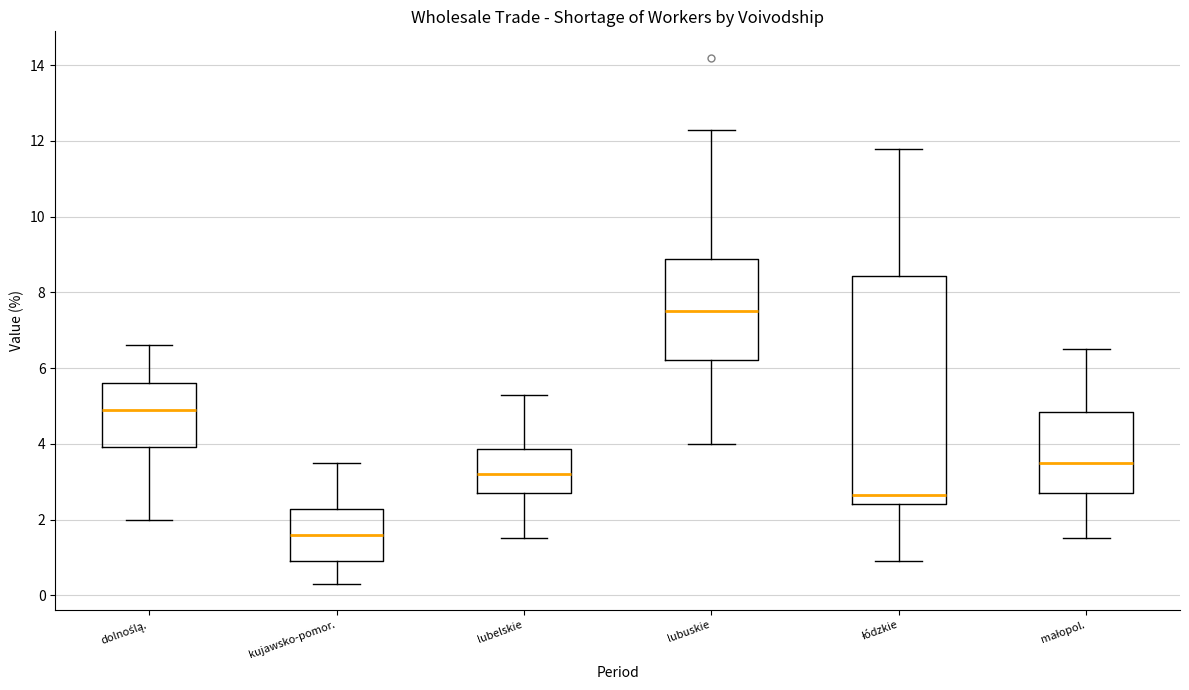

Which box has the highest median line?

lubuskie